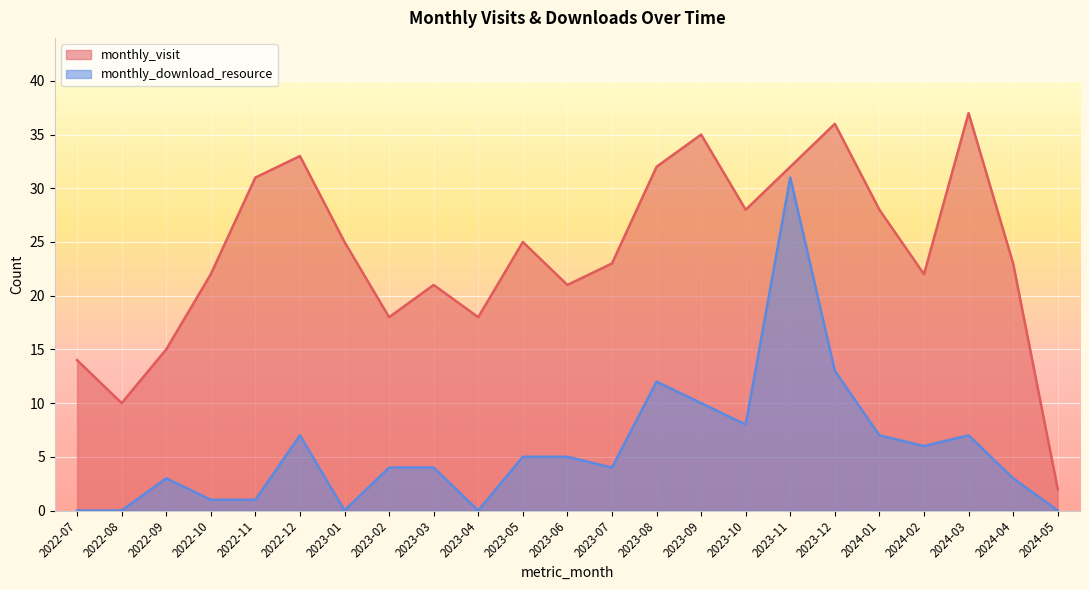

What is the difference between the second highest and minimum values in the monthly_download_resource series?

13